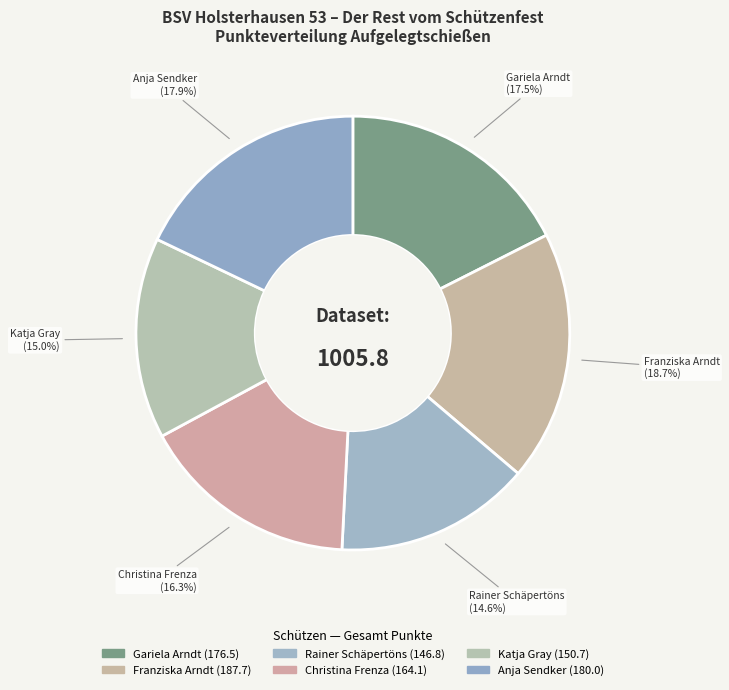

Rank the categories by value from lowest to highest.

Rainer Schäpertöns, Katja Gray, Christina Frenza, Gariela Arndt, Anja Sendker, Franziska Arndt